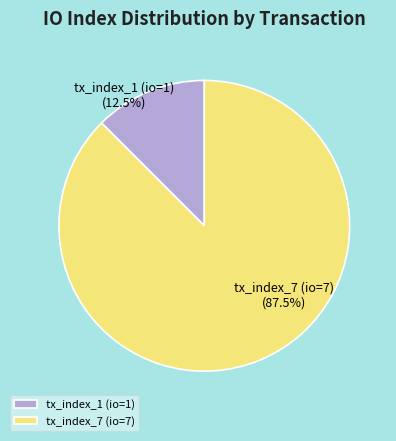

What is the ratio of the value at tx_index_7 (io=7) to the value at tx_index_1 (io=1)?

7.0